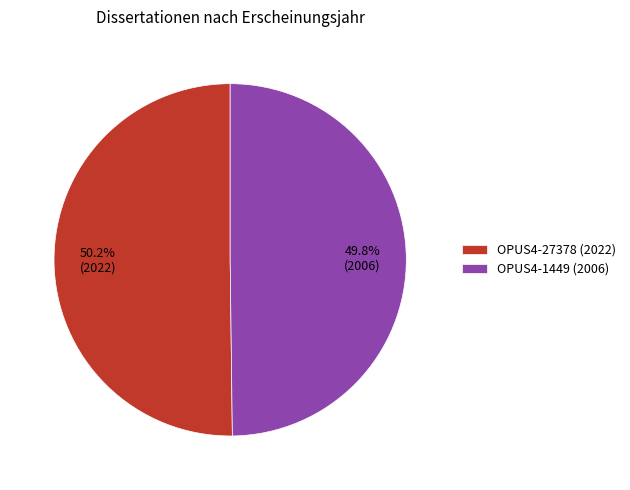

Is there a majority slice in this chart?

Yes